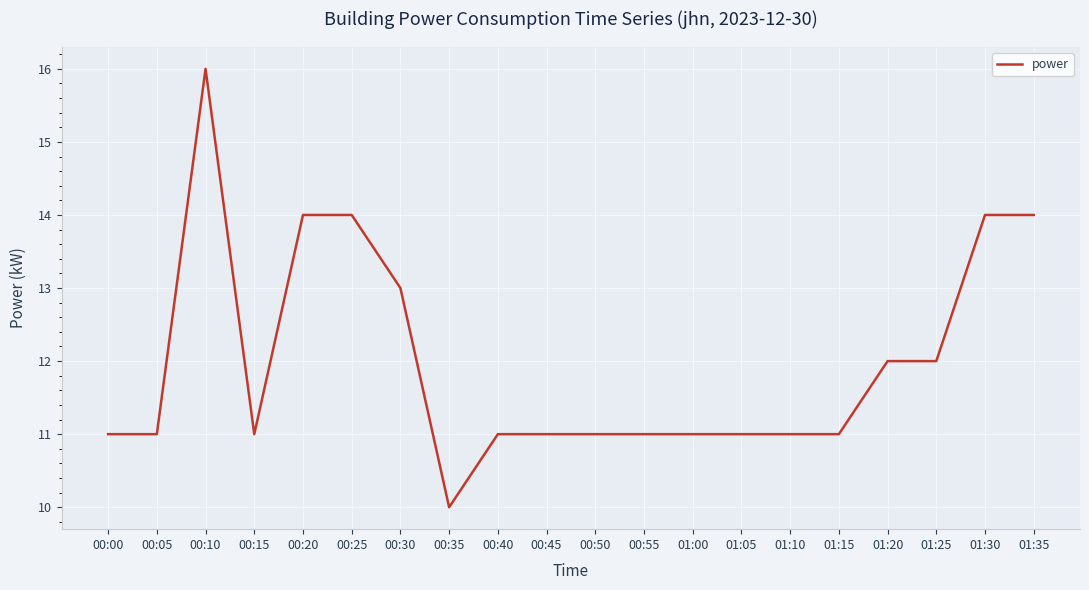

Approximately how many times larger is the value at 01:05 compared to 00:40?

1.0